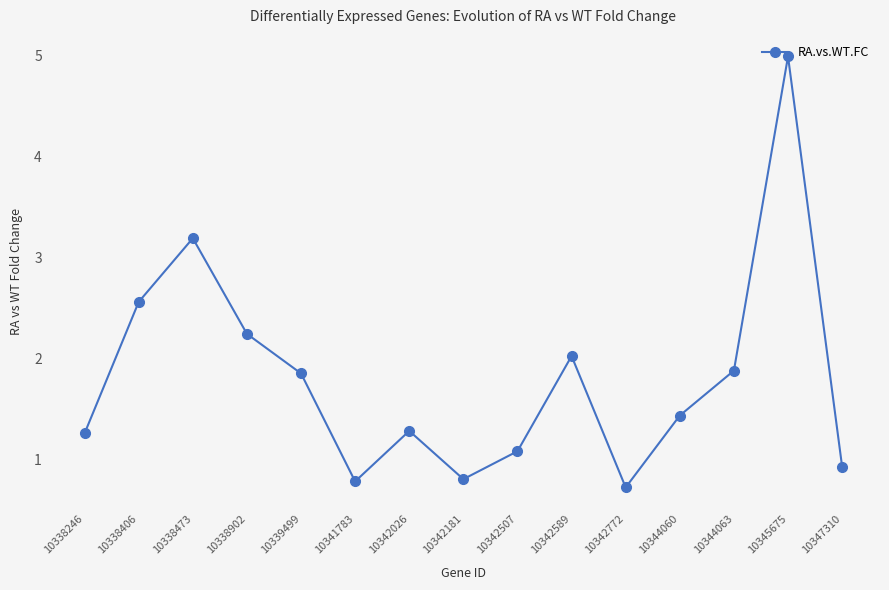

What is the difference between the maximum and minimum values?

4.3